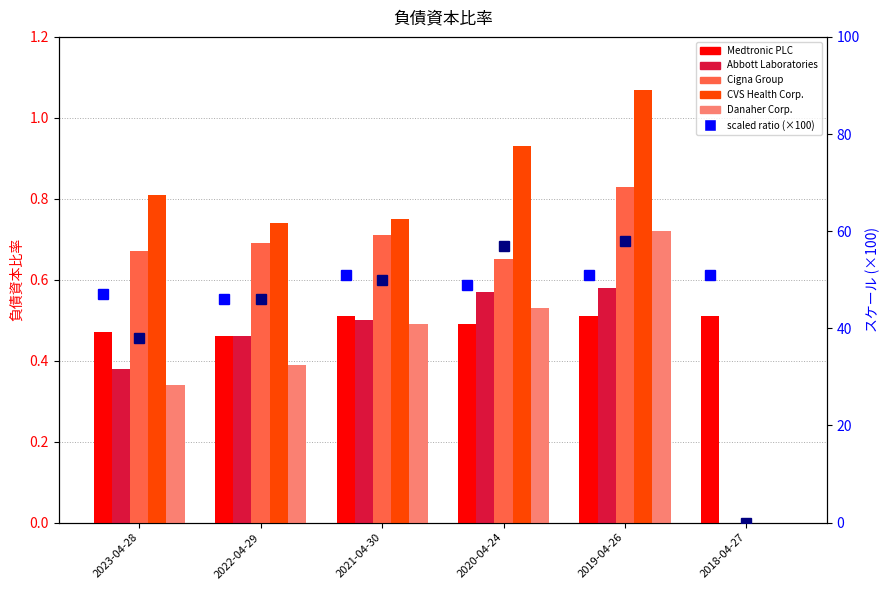

What is the maximum value shown in the chart?

1.1